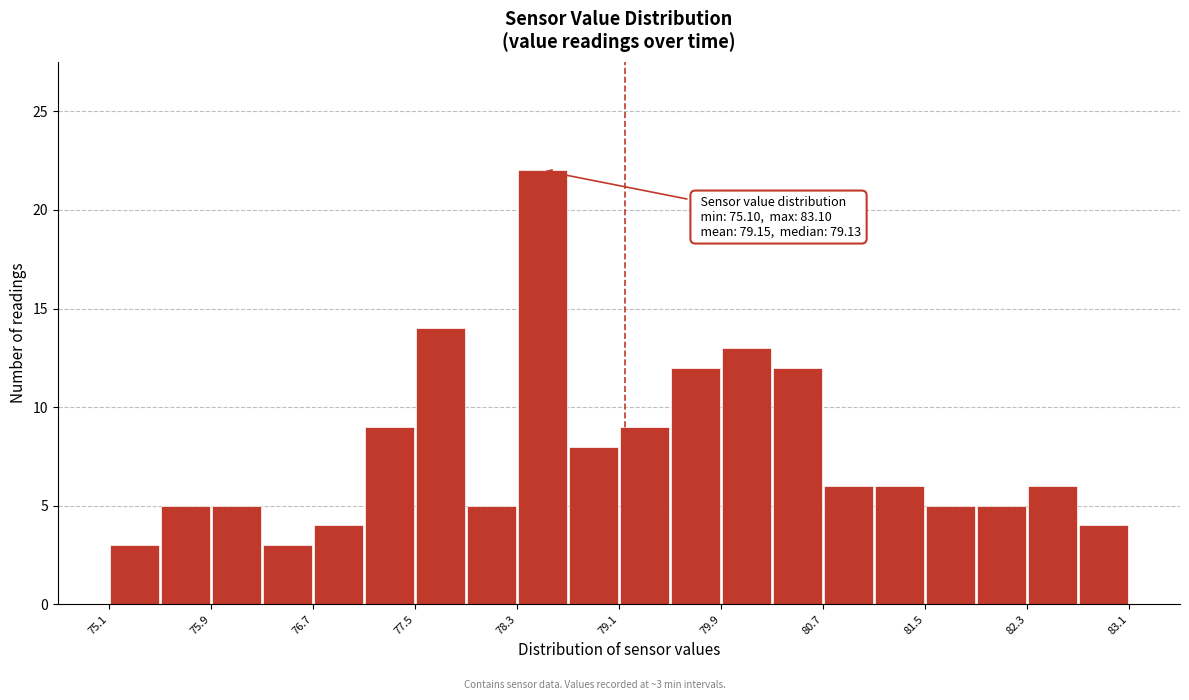

Which range on the x-axis has the tallest bar?

78.3 to 78.7